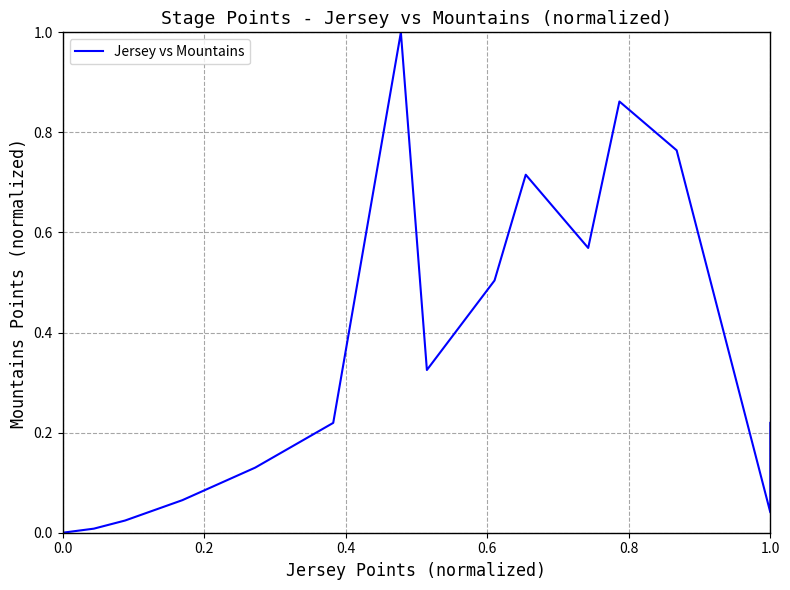

Reading right to left, extract all data points from this chart.

0.2	0.0	0.8	0.9	0.6	0.7	0.5	0.3	1.0	0.2	0.1	0.1	0.0	0.0	0.0